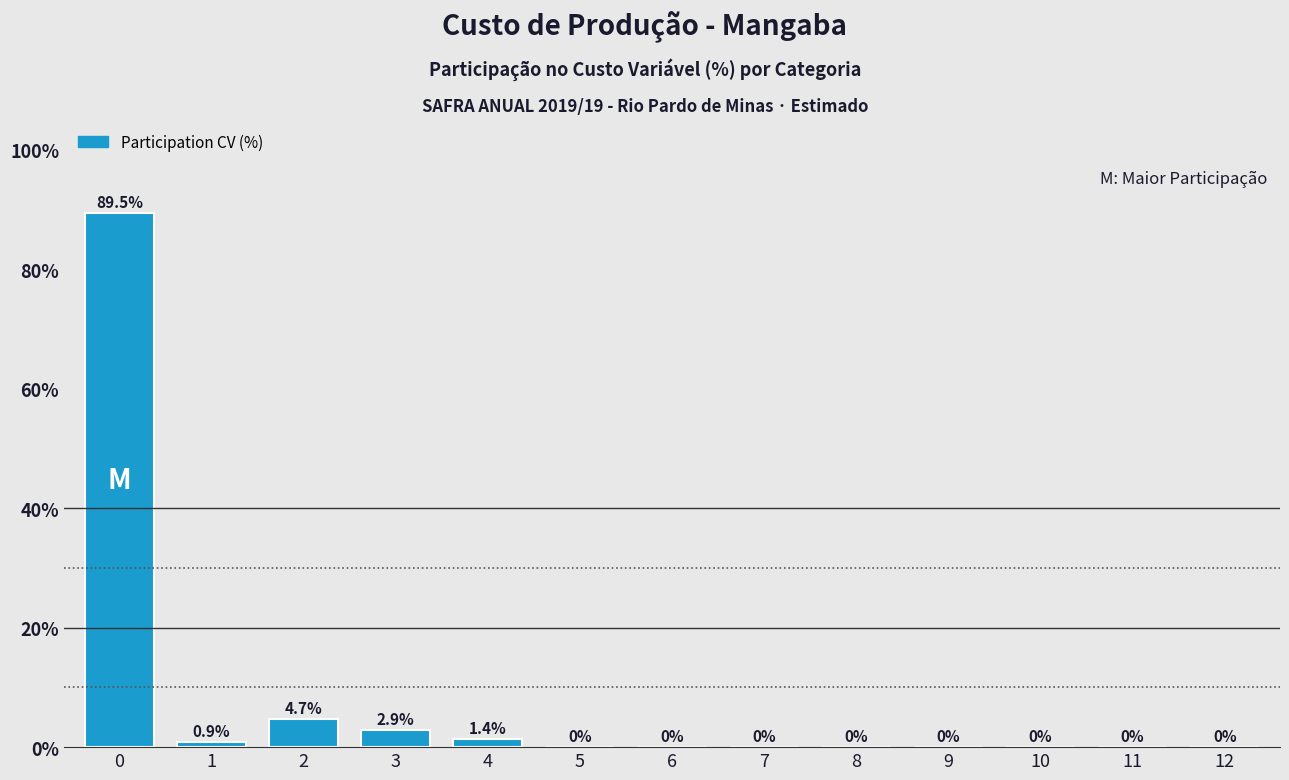

Reading left to right, list all the values displayed in this chart.

0=89.5	1=0.9	2=4.7	3=2.9	4=1.4	5=0.0	6=0.0	7=0.0	8=0.0	9=0.0	10=0.0	11=0.0	12=0.0